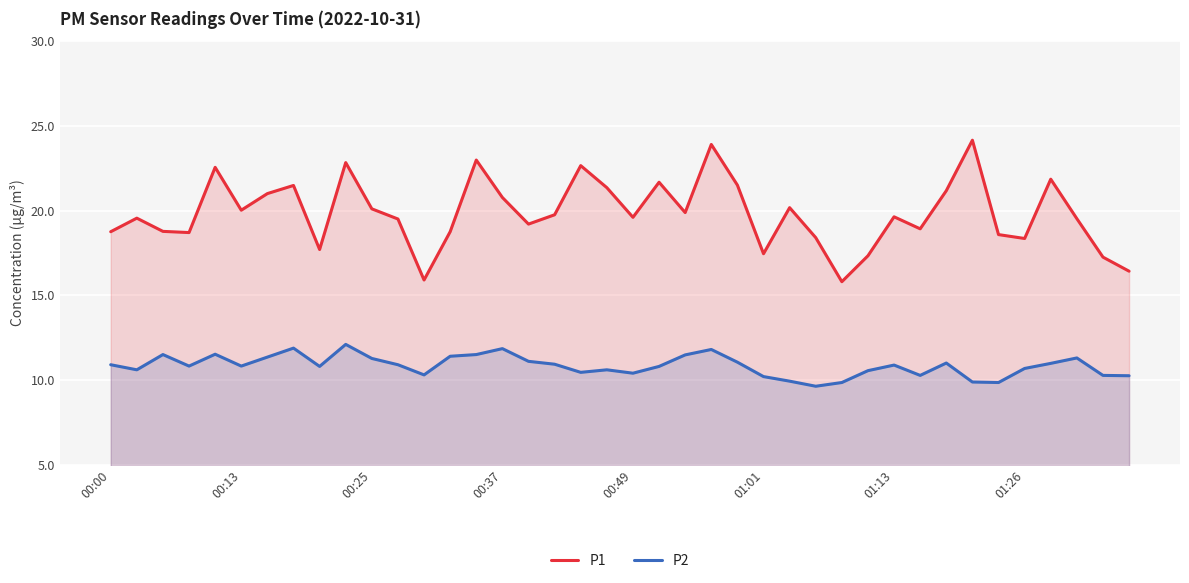

True or false: P2 and P1 cross at least once.

False